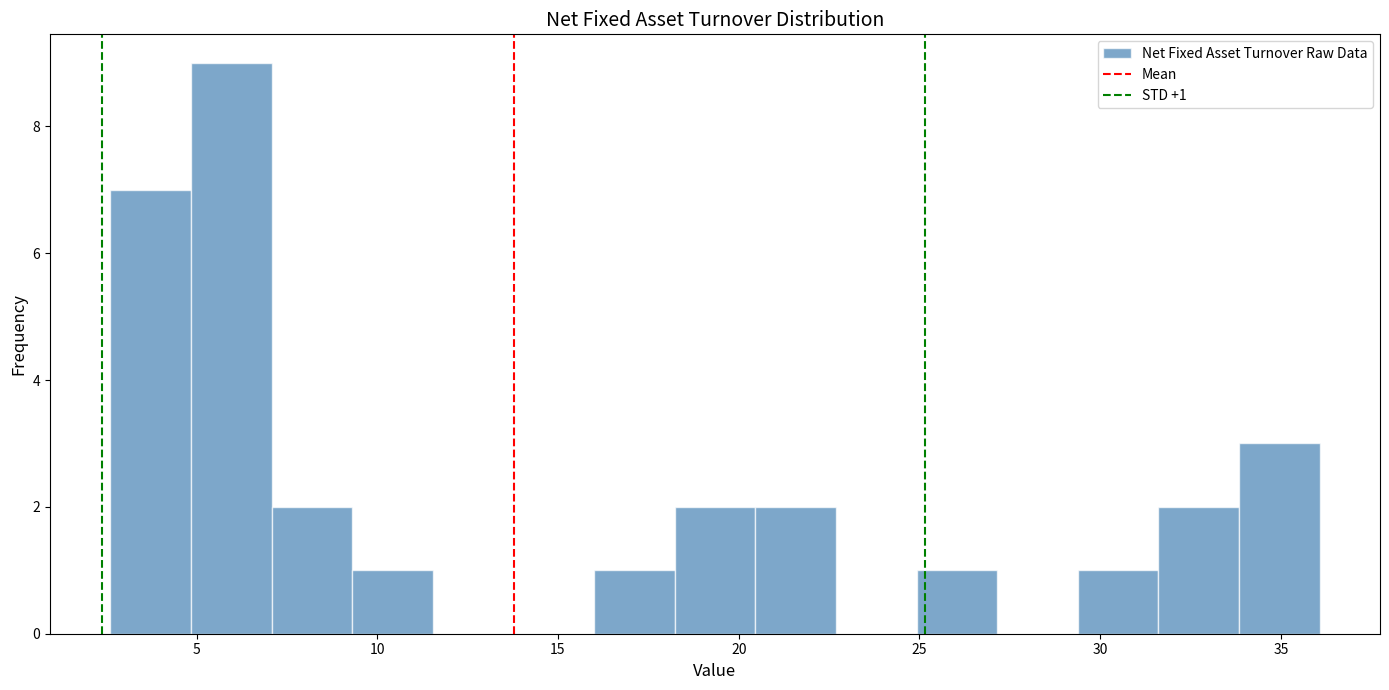

Over which range of the x-axis is the bar tallest?

5.0 to 7.0